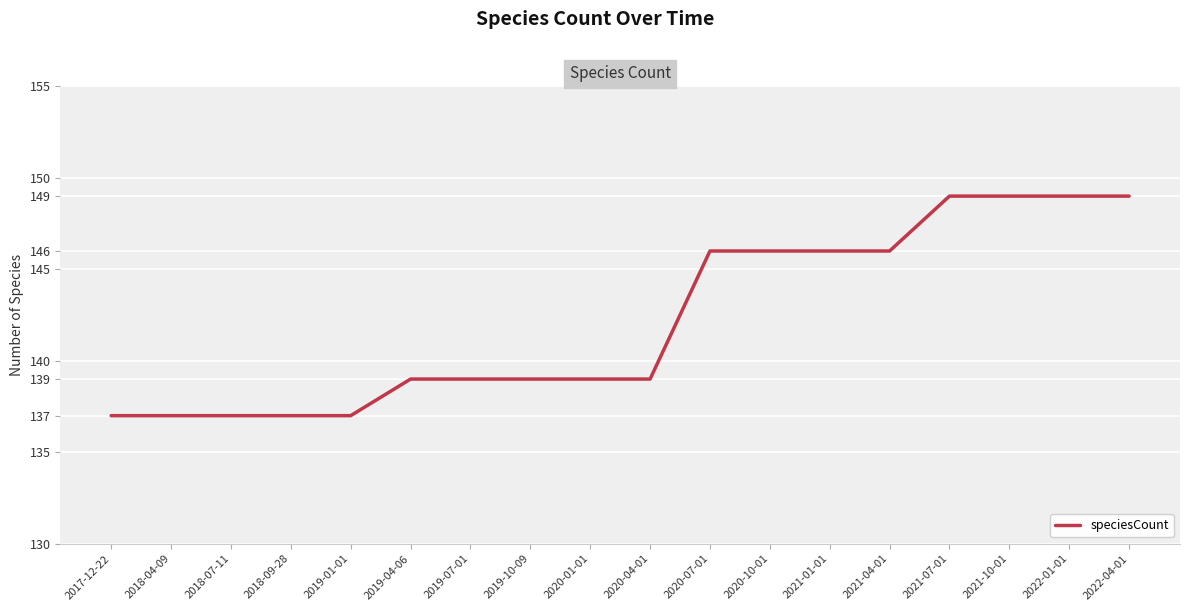

Between 2018-07-11 and 2019-10-09, which is larger?

2019-10-09